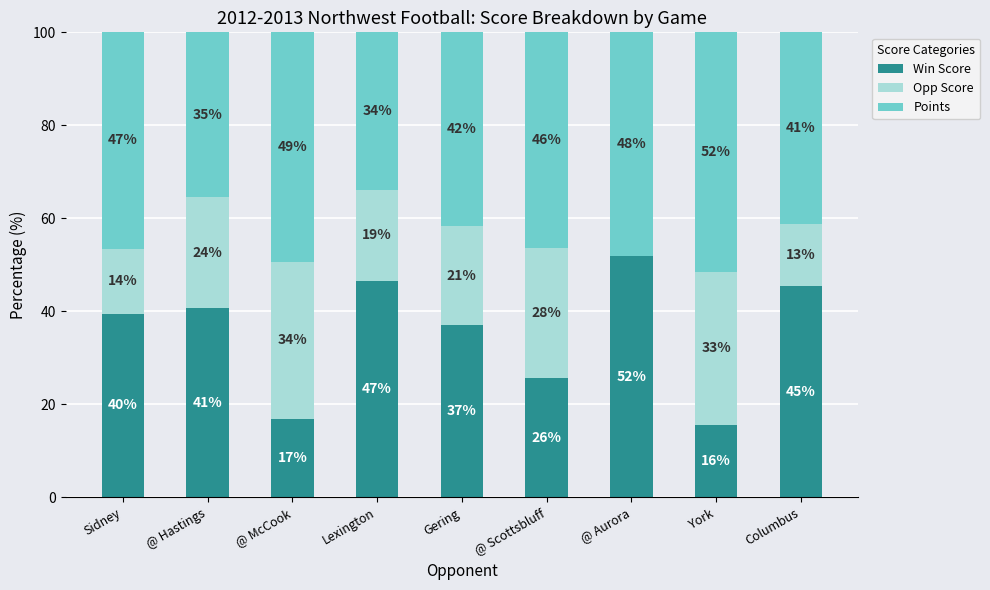

Which series changed the most between Gering and @ Aurora?

Opp Score